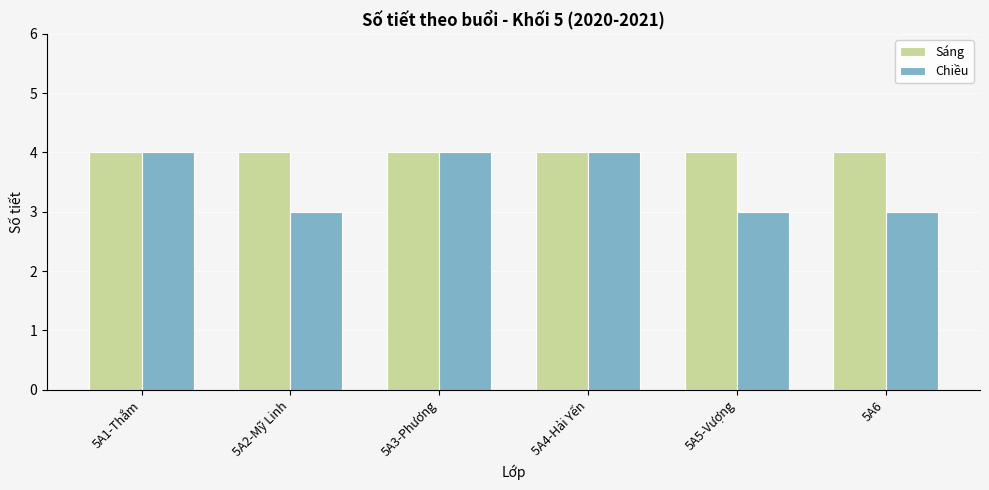

Which series has the widest spread of values?

Chiều